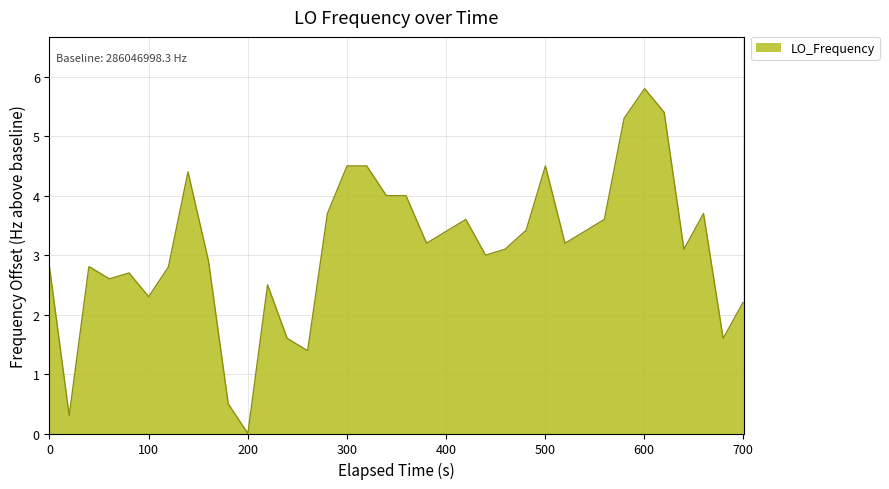

What is the difference between the maximum and minimum values?

5.8